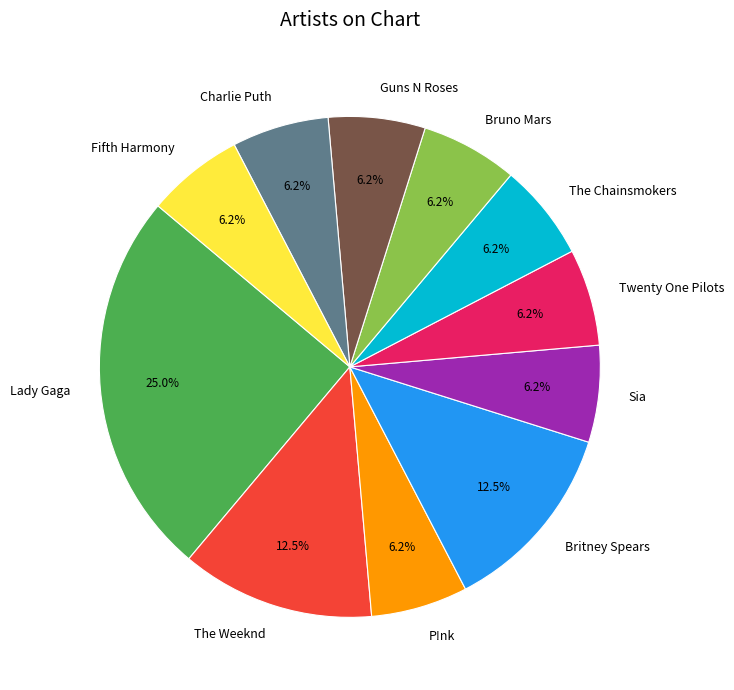

Which has a higher value, Lady Gaga or Guns N Roses?

Lady Gaga